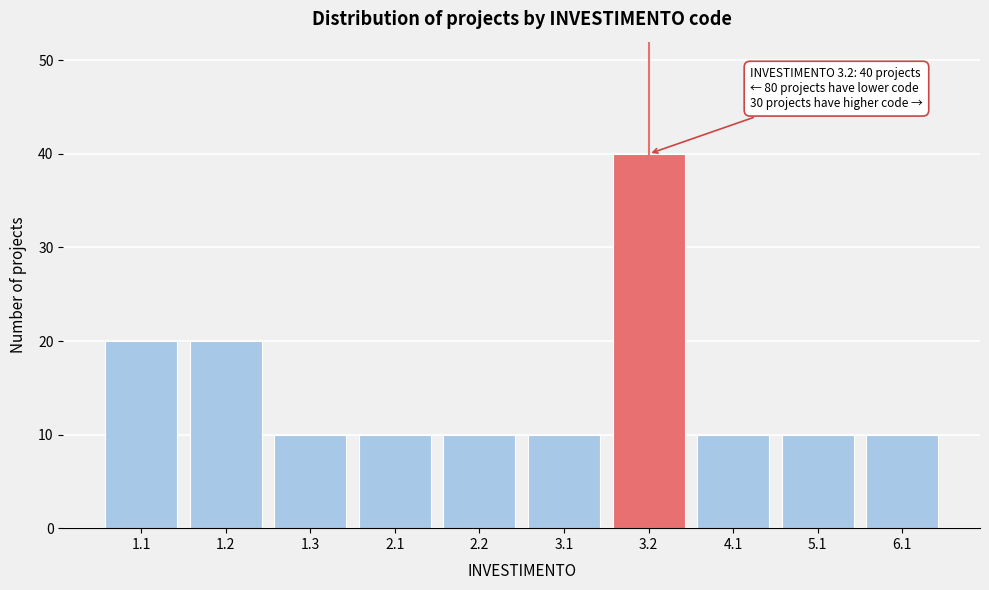

Reading left to right, extract all data points from this chart.

1.1=20	1.2=20	1.3=10	2.1=10	2.2=10	3.1=10	3.2=40	4.1=10	5.1=10	6.1=10